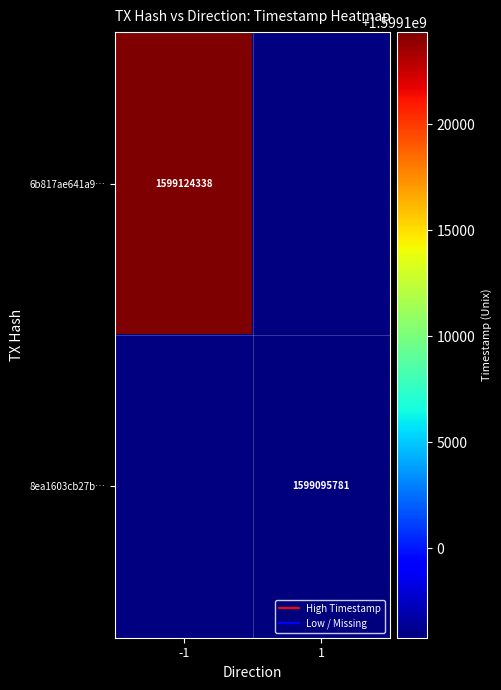

List the series in order of their overall mean, highest first.

6b817ae641a9…, 8ea1603cb27b…